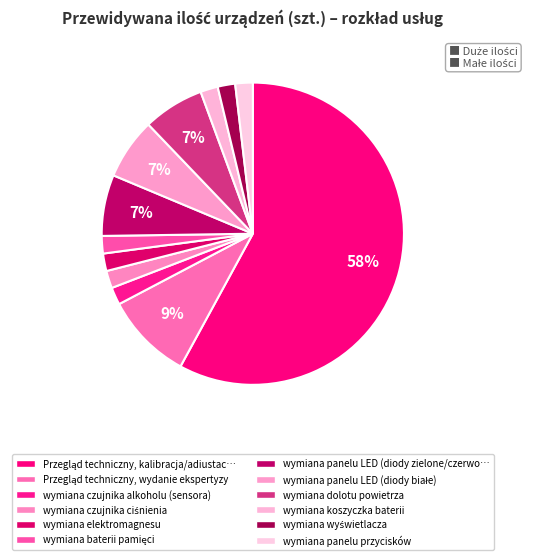

How many segments does this pie chart have?

12